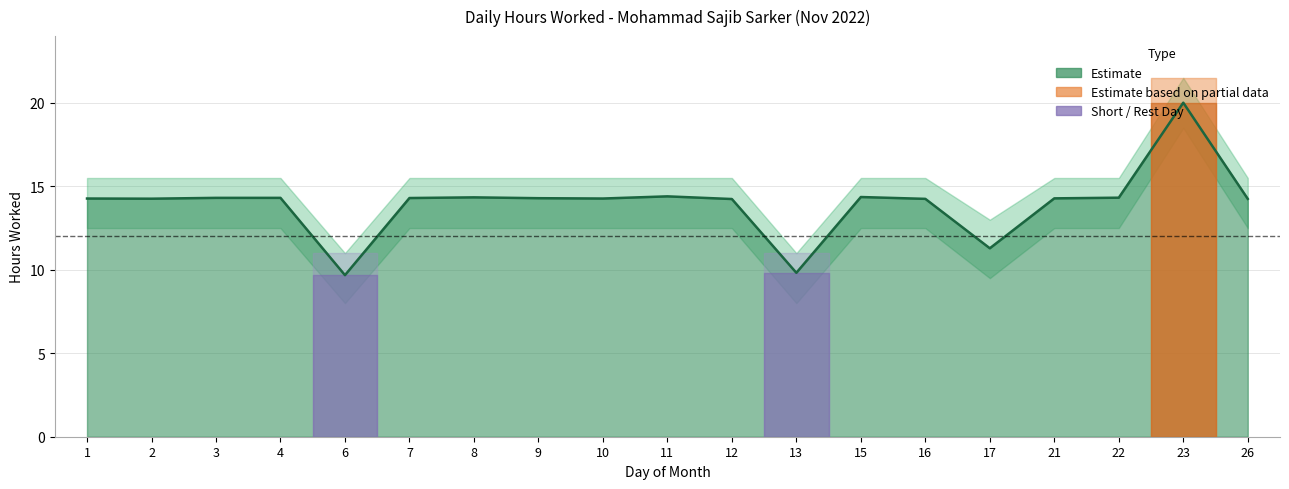

Reading left to right, transcribe all the data shown in this chart.

Hours Worked: 14.3	14.3	14.3	14.3	9.7	14.3	14.3	14.3	14.3	14.4	14.2	9.8	14.4	14.2	11.3	14.3	14.3	20.0	14.2
Upper Band: 15.5	15.5	15.5	15.5	11.0	15.5	15.5	15.5	15.5	15.5	15.5	11.0	15.5	15.5	13.0	15.5	15.5	21.5	15.5
Lower Band: 12.5	12.5	12.5	12.5	8.0	12.5	12.5	12.5	12.5	12.5	12.5	8.0	12.5	12.5	9.5	12.5	12.5	18.5	12.5